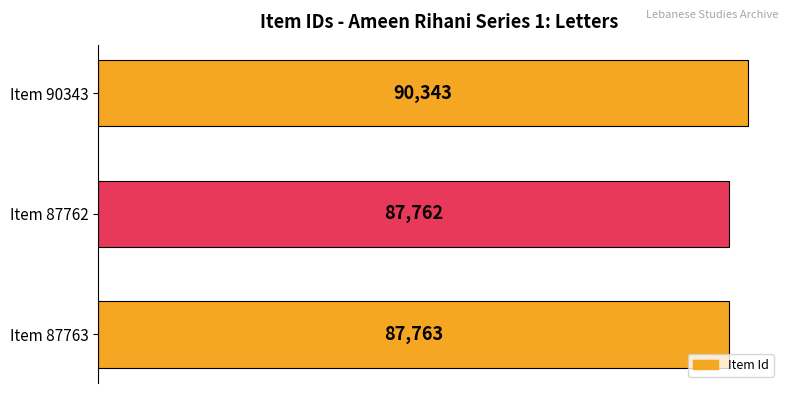

How many categories are shown in the chart?

3